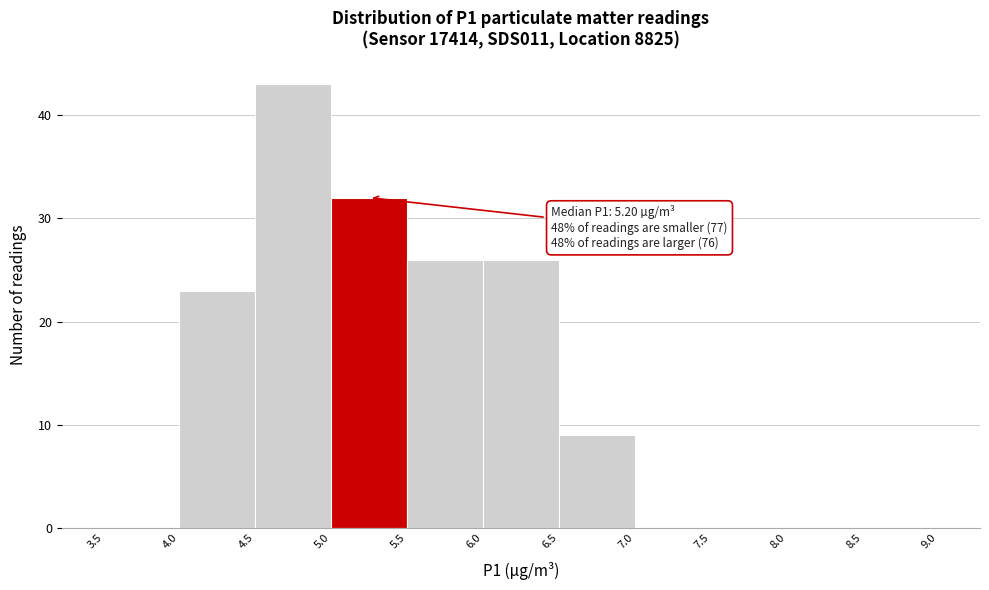

Which range on the x-axis has the tallest bar?

4.5 to 5.0